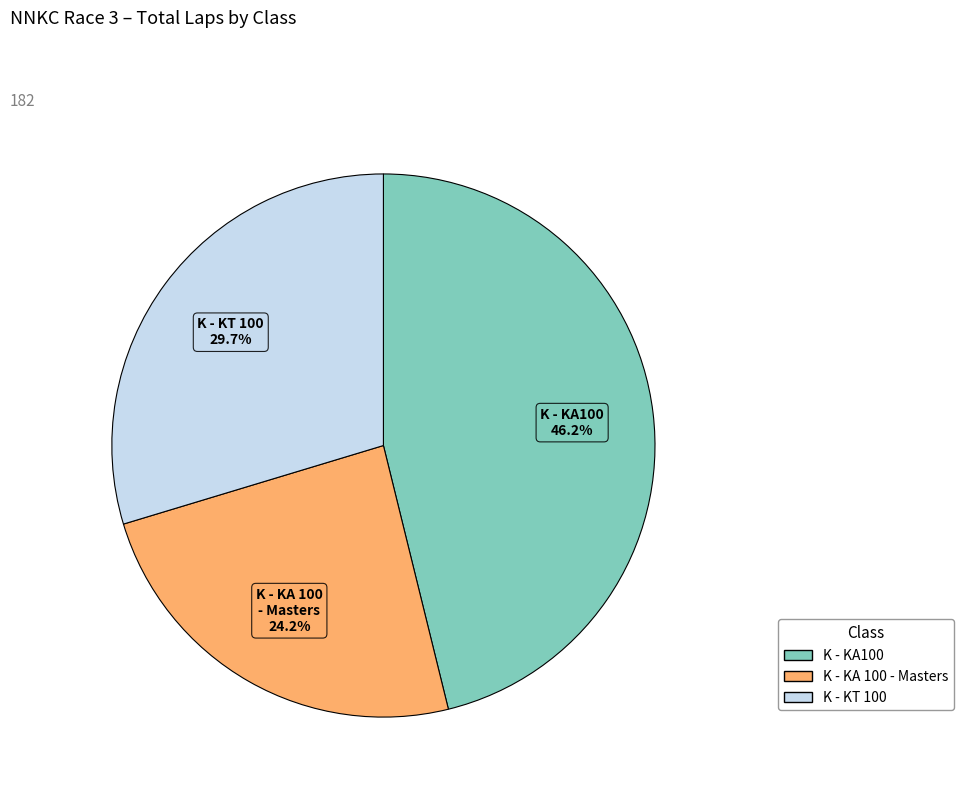

Count the number of slices in the pie.

3